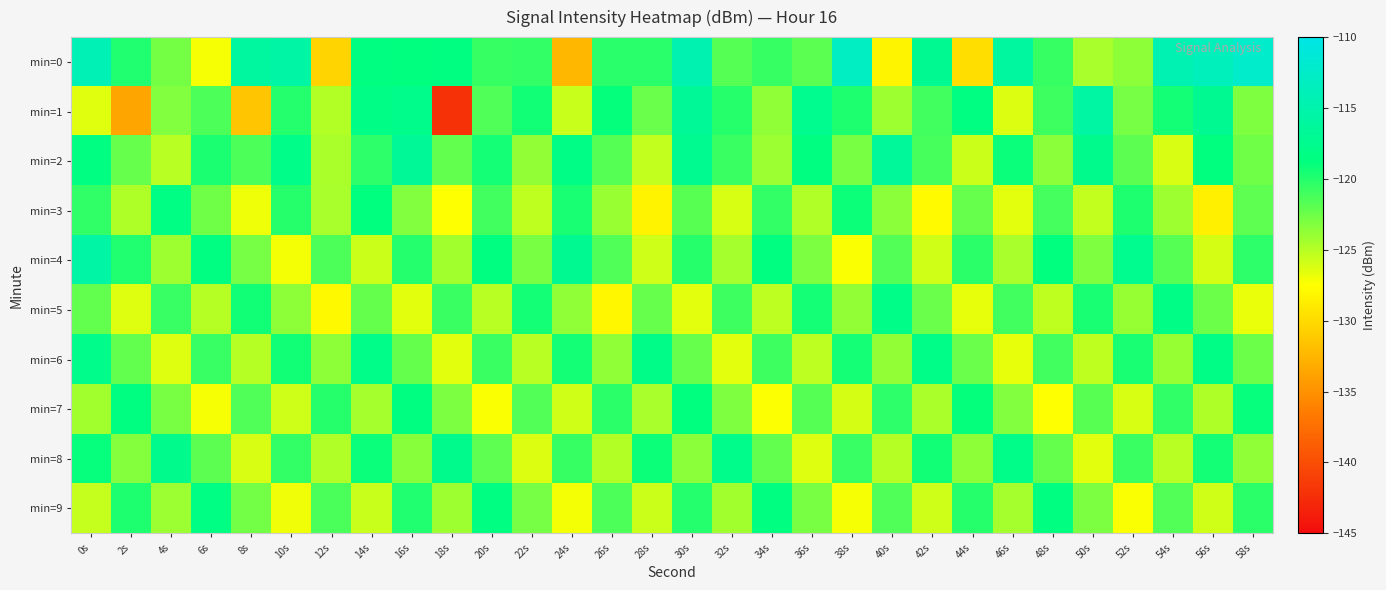

Reading left to right, transcribe all the data shown in this chart.

min=0: 0s=-114.1	2s=-119.9	4s=-122.8	6s=-127.2	8s=-116.1	10s=-115.5	12s=-130.4	14s=-118.6	16s=-118.8	18s=-118.7	20s=-120.6	22s=-120.5	24s=-132.4	26s=-120.1	28s=-120.1	30s=-114.6	32s=-121.8	34s=-120.6	36s=-121.9	38s=-113.1	40s=-128.2	42s=-117.2	44s=-129.7	46s=-116.0	48s=-120.6	50s=-124.5	52s=-123.6	54s=-114.4	56s=-113.6	58s=-112.3
min=1: 0s=-126.4	2s=-133.6	4s=-123.2	6s=-121.4	8s=-131.4	10s=-120.0	12s=-124.9	14s=-118.2	16s=-117.7	18s=-142.2	20s=-121.5	22s=-119.3	24s=-125.6	26s=-118.9	28s=-122.4	30s=-116.8	32s=-120.1	34s=-123.7	36s=-117.5	38s=-119.8	40s=-124.2	42s=-121.0	44s=-118.5	46s=-126.3	48s=-120.9	50s=-115.7	52s=-122.8	54s=-119.4	56s=-117.2	58s=-123.1
min=2: 0s=-118.5	2s=-122.3	4s=-125.1	6s=-119.7	8s=-121.4	10s=-117.9	12s=-124.6	14s=-120.3	16s=-116.8	18s=-122.1	20s=-119.5	22s=-123.8	24s=-118.2	26s=-121.7	28s=-125.4	30s=-117.3	32s=-120.8	34s=-124.1	36s=-118.6	38s=-122.9	40s=-116.4	42s=-121.2	44s=-125.7	46s=-119.1	48s=-123.5	50s=-117.6	52s=-121.9	54s=-126.2	56s=-118.8	58s=-122.6
min=3: 0s=-120.4	2s=-124.7	4s=-118.3	6s=-122.6	8s=-126.9	10s=-120.1	12s=-124.5	14s=-118.8	16s=-123.2	18s=-127.5	20s=-121.0	22s=-125.3	24s=-119.6	26s=-124.0	28s=-128.3	30s=-121.8	32s=-126.1	34s=-120.5	36s=-124.8	38s=-119.2	40s=-123.5	42s=-127.8	44s=-122.3	46s=-126.6	48s=-121.1	50s=-125.4	52s=-119.8	54s=-124.2	56s=-128.5	58s=-122.0
min=4: 0s=-115.6	2s=-119.9	4s=-124.2	6s=-118.5	8s=-122.8	10s=-127.1	12s=-121.4	14s=-125.7	16s=-120.0	18s=-124.3	20s=-118.6	22s=-122.9	24s=-117.2	26s=-121.5	28s=-125.8	30s=-120.1	32s=-124.4	34s=-118.7	36s=-123.0	38s=-127.3	40s=-121.6	42s=-125.9	44s=-120.2	46s=-124.5	48s=-118.8	50s=-123.1	52s=-117.4	54s=-121.7	56s=-126.0	58s=-120.3
min=5: 0s=-122.1	2s=-126.4	4s=-120.7	6s=-125.0	8s=-119.3	10s=-123.6	12s=-127.9	14s=-122.2	16s=-126.5	18s=-120.8	20s=-125.1	22s=-119.4	24s=-123.7	26s=-128.0	28s=-122.3	30s=-126.6	32s=-120.9	34s=-125.2	36s=-119.5	38s=-123.8	40s=-118.1	42s=-122.4	44s=-126.7	46s=-121.0	48s=-125.3	50s=-119.6	52s=-123.9	54s=-118.2	56s=-122.5	58s=-126.8
min=6: 0s=-117.8	2s=-122.1	4s=-126.4	6s=-120.7	8s=-125.0	10s=-119.3	12s=-123.6	14s=-117.9	16s=-122.2	18s=-126.5	20s=-120.8	22s=-125.1	24s=-119.4	26s=-123.7	28s=-118.0	30s=-122.3	32s=-126.6	34s=-120.9	36s=-125.2	38s=-119.5	40s=-123.8	42s=-118.1	44s=-122.4	46s=-126.7	48s=-121.0	50s=-125.3	52s=-119.6	54s=-123.9	56s=-118.2	58s=-122.5
min=7: 0s=-124.3	2s=-118.6	4s=-122.9	6s=-127.2	8s=-121.5	10s=-125.8	12s=-120.1	14s=-124.4	16s=-118.7	18s=-123.0	20s=-127.3	22s=-121.6	24s=-125.9	26s=-120.2	28s=-124.5	30s=-118.8	32s=-123.1	34s=-127.4	36s=-121.7	38s=-126.0	40s=-120.3	42s=-124.6	44s=-118.9	46s=-123.2	48s=-127.5	50s=-121.8	52s=-126.1	54s=-120.4	56s=-124.7	58s=-119.0
min=8: 0s=-119.0	2s=-123.3	4s=-117.6	6s=-121.9	8s=-126.2	10s=-120.5	12s=-124.8	14s=-119.1	16s=-123.4	18s=-117.7	20s=-122.0	22s=-126.3	24s=-120.6	26s=-124.9	28s=-119.2	30s=-123.5	32s=-117.8	34s=-122.1	36s=-126.4	38s=-120.7	40s=-125.0	42s=-119.3	44s=-123.6	46s=-117.9	48s=-122.2	50s=-126.5	52s=-120.8	54s=-125.1	56s=-119.4	58s=-123.7
min=9: 0s=-125.5	2s=-119.8	4s=-124.1	6s=-118.4	8s=-122.7	10s=-127.0	12s=-121.3	14s=-125.6	16s=-119.9	18s=-124.2	20s=-118.5	22s=-122.8	24s=-127.1	26s=-121.4	28s=-125.7	30s=-120.0	32s=-124.3	34s=-118.6	36s=-122.9	38s=-127.2	40s=-121.5	42s=-125.8	44s=-120.1	46s=-124.4	48s=-118.7	50s=-123.0	52s=-127.3	54s=-121.6	56s=-125.9	58s=-120.2